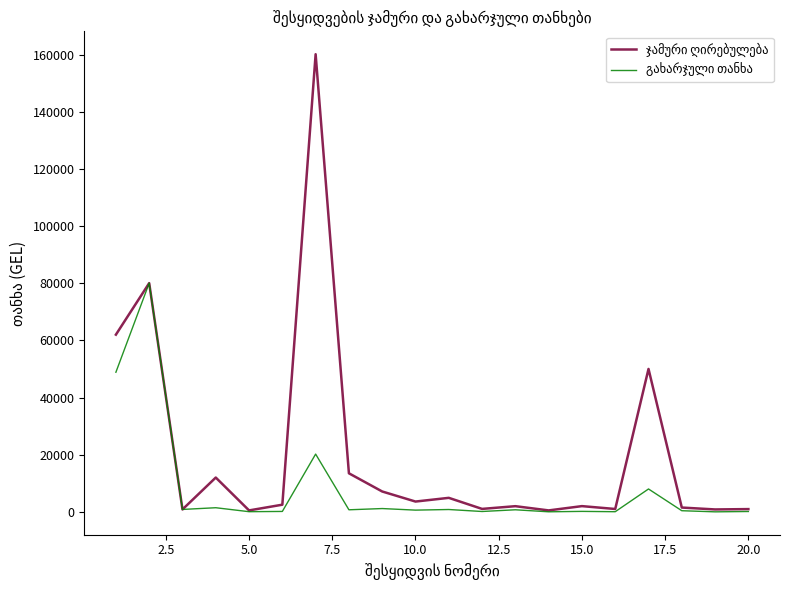

At how many categories does at least one series exceed 2402?

10